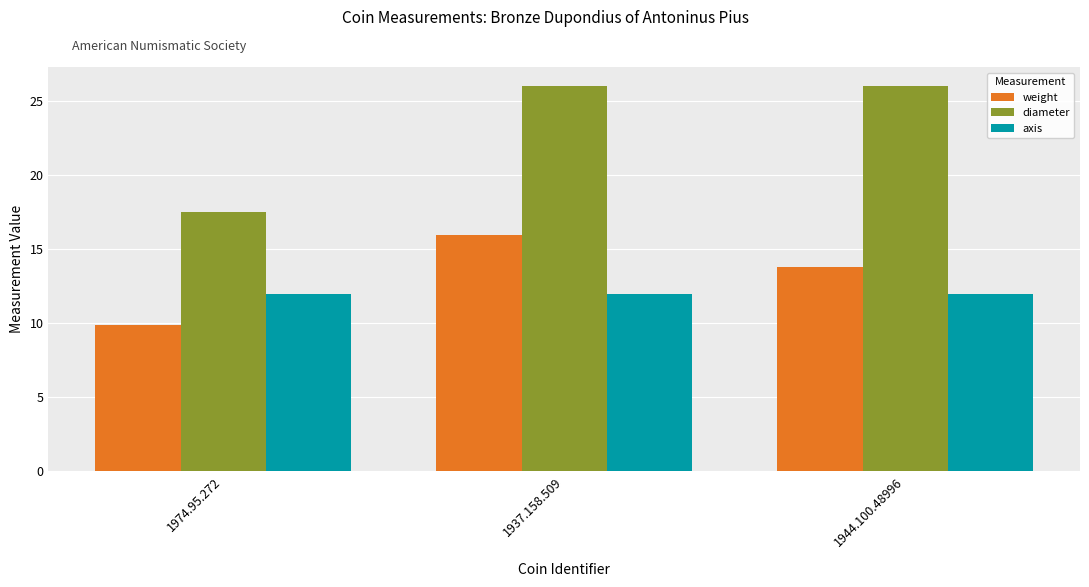

List the series in order of their peak value, highest first.

diameter, weight, axis